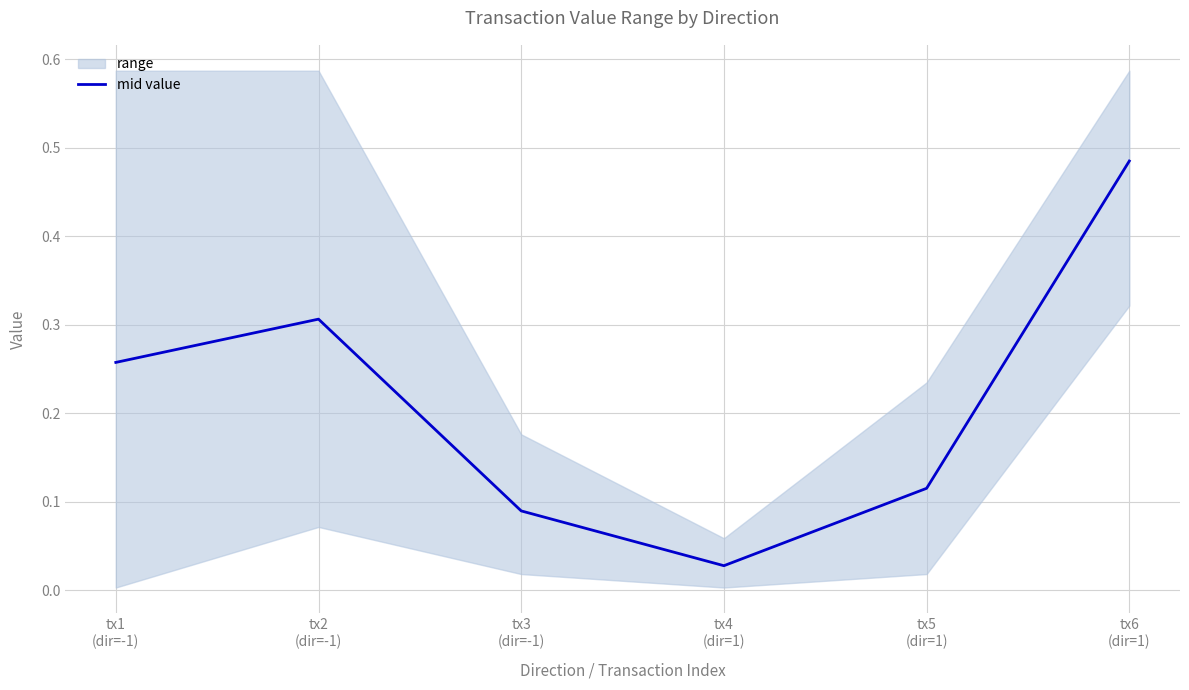

List the labels in order of value, smallest first.

tx4
(dir=1), tx3
(dir=-1), tx5
(dir=1), tx1
(dir=-1), tx2
(dir=-1), tx6
(dir=1)